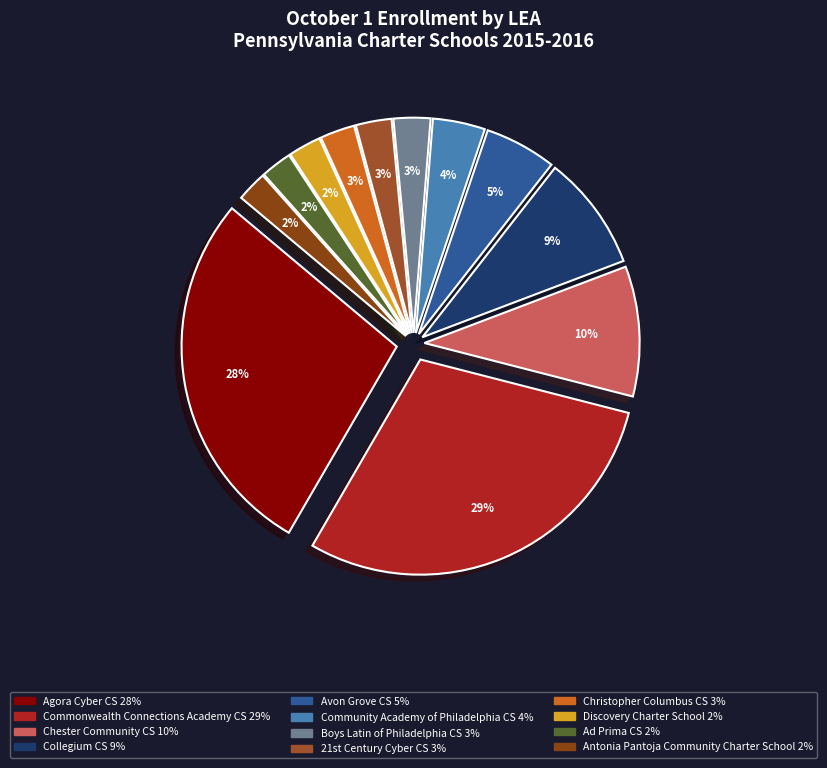

How many slices are in this pie chart?

12